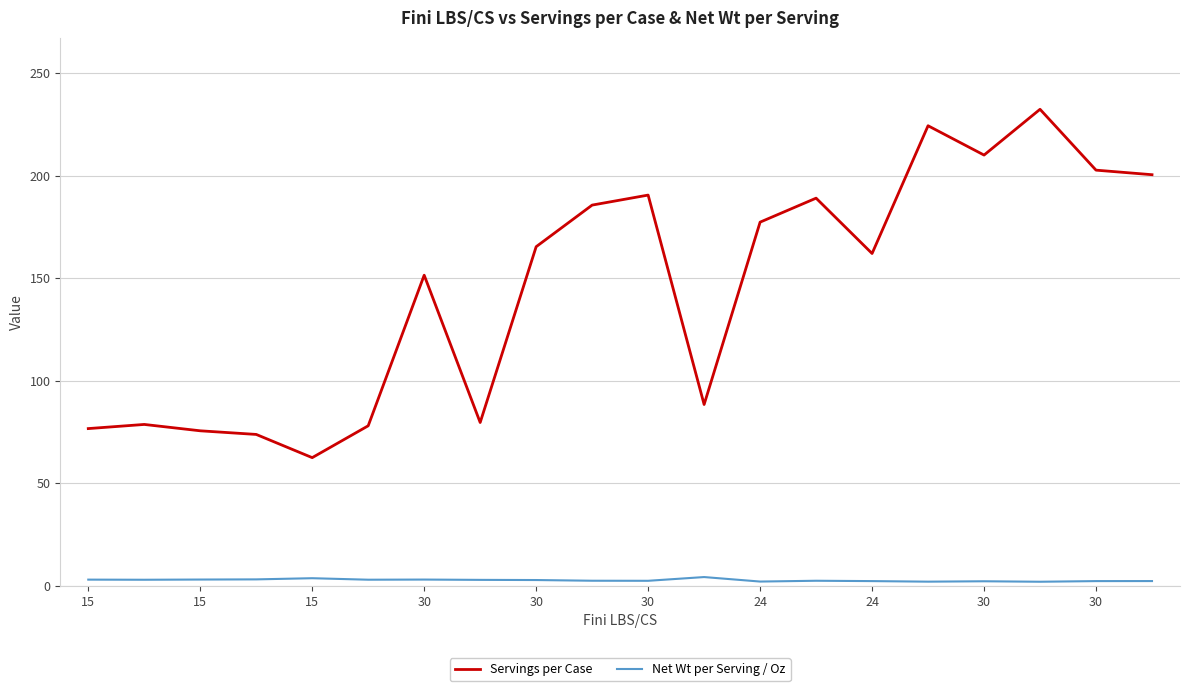

True or false: Servings per Case and Net Wt per Serving / Oz cross at least once.

False